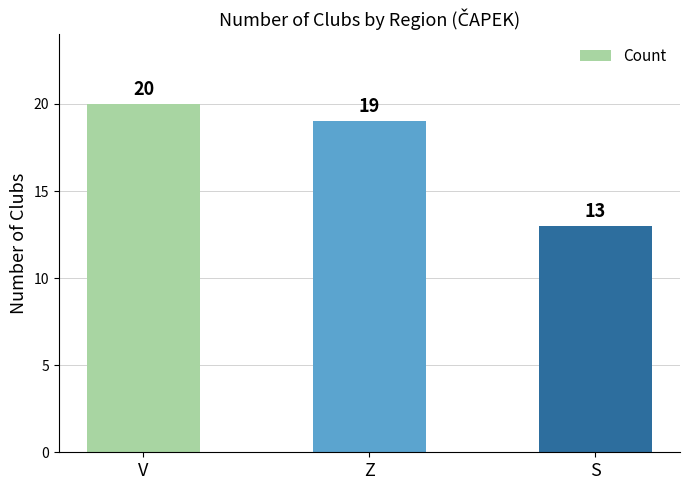

What is the average value?

17